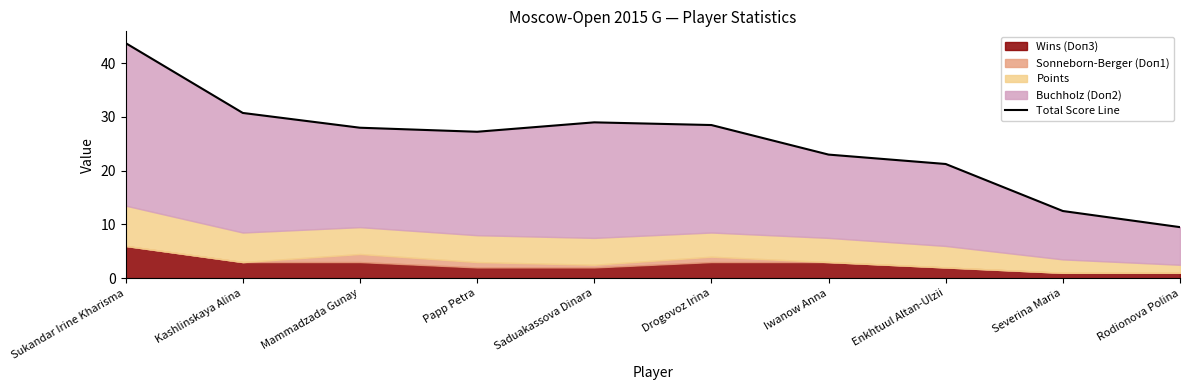

What is the change in value from Papp Petra to Drogovoz Irina?

+1.2